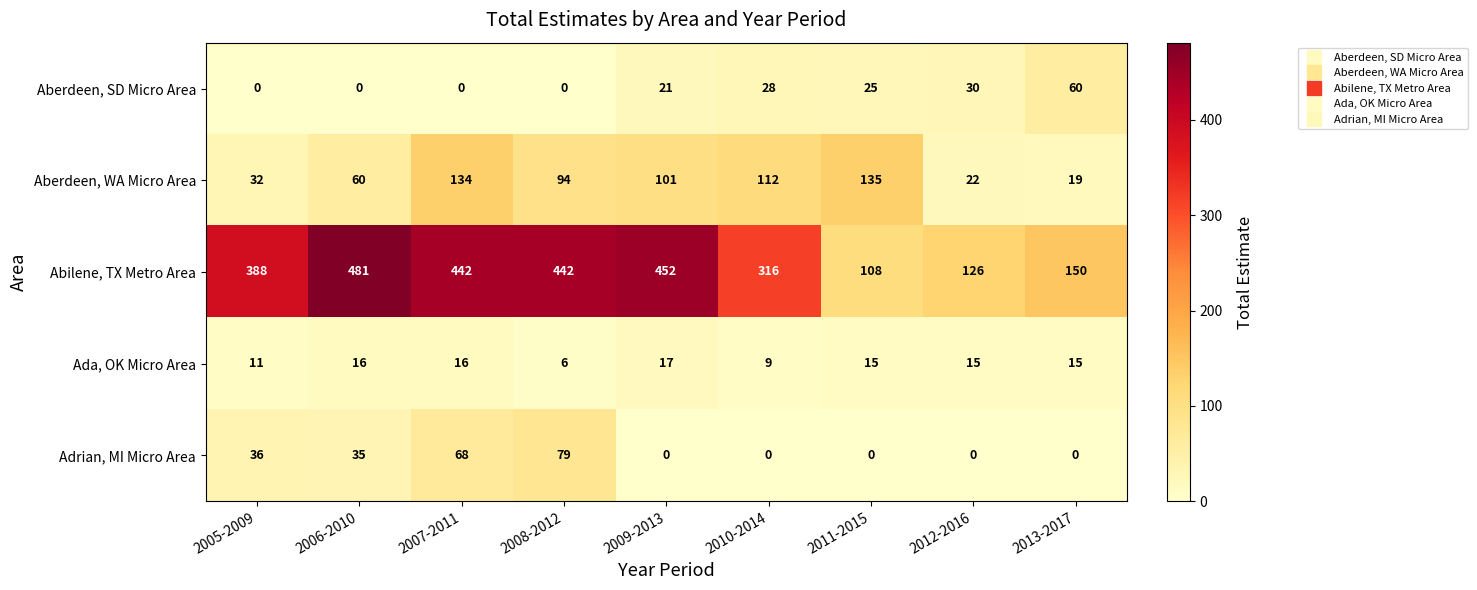

Which series has the largest range (max minus min)?

Abilene, TX Metro Area